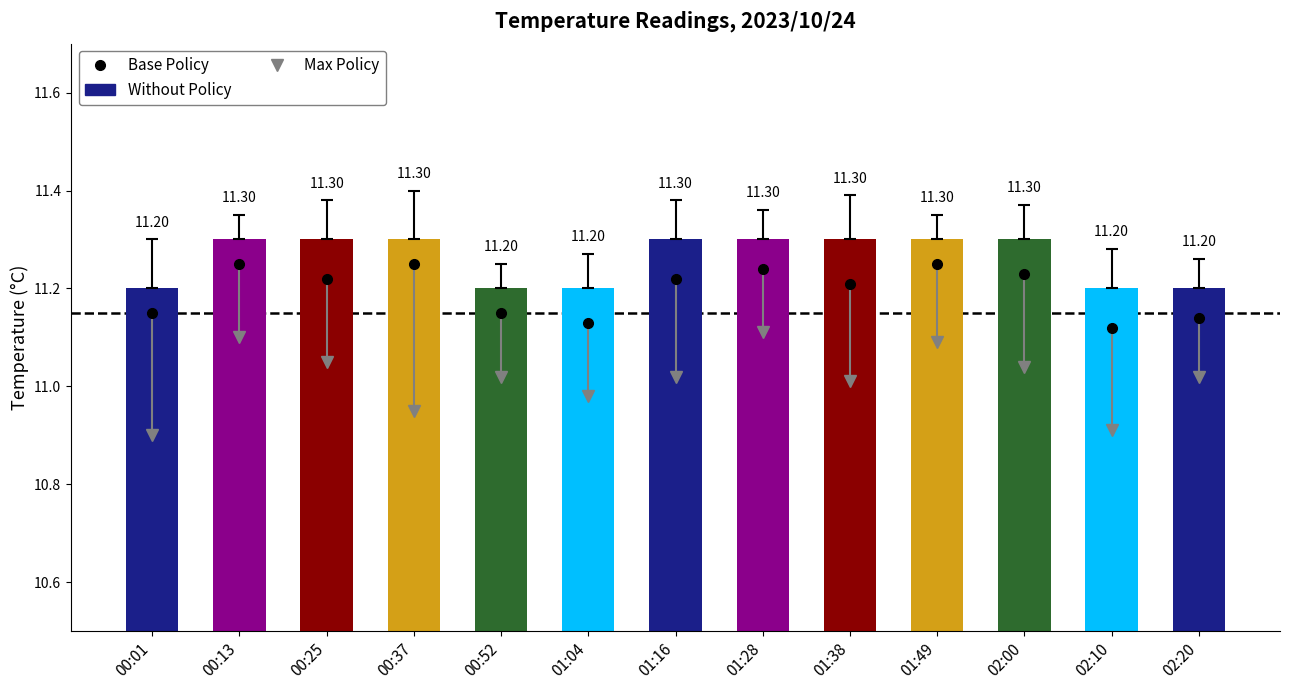

What position from the left is 00:01?

1